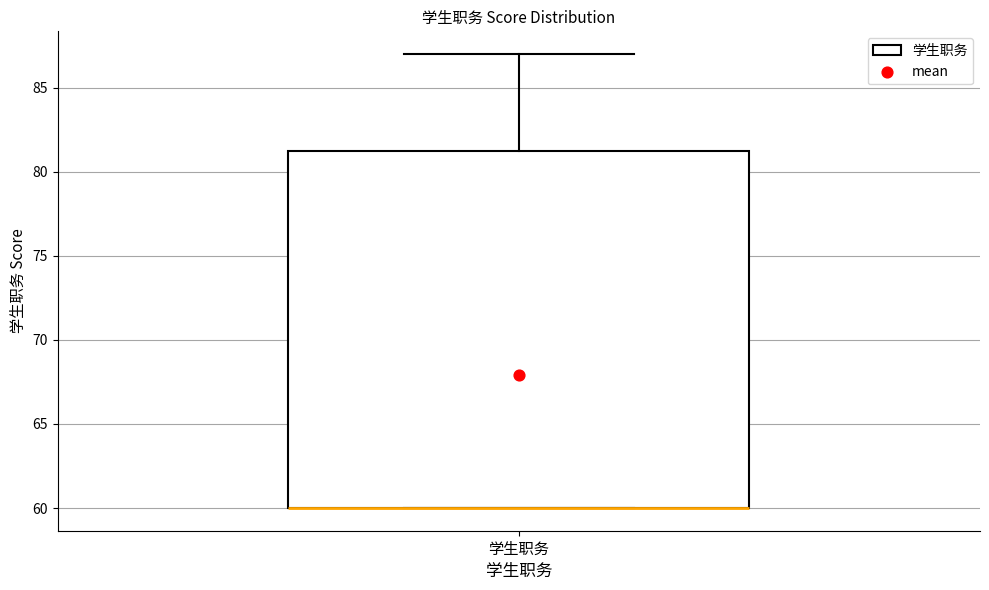

Transcribe this box plot: give where the median line is, the range the box spans, and where the two whiskers end, as read against the y-axis. The values are not printed on the chart, so give them approximately, as read against the axis.

median 60 (drawn on the box's lower edge), box 60 to 81, whiskers 60 to 87